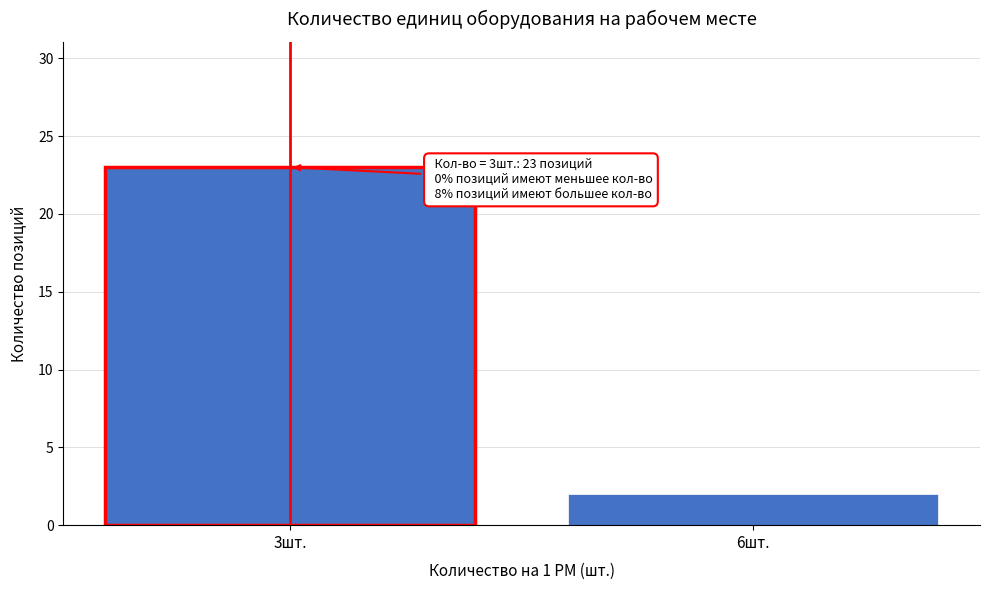

Reading right to left, list all the values displayed in this chart.

6шт.=2	3шт.=23